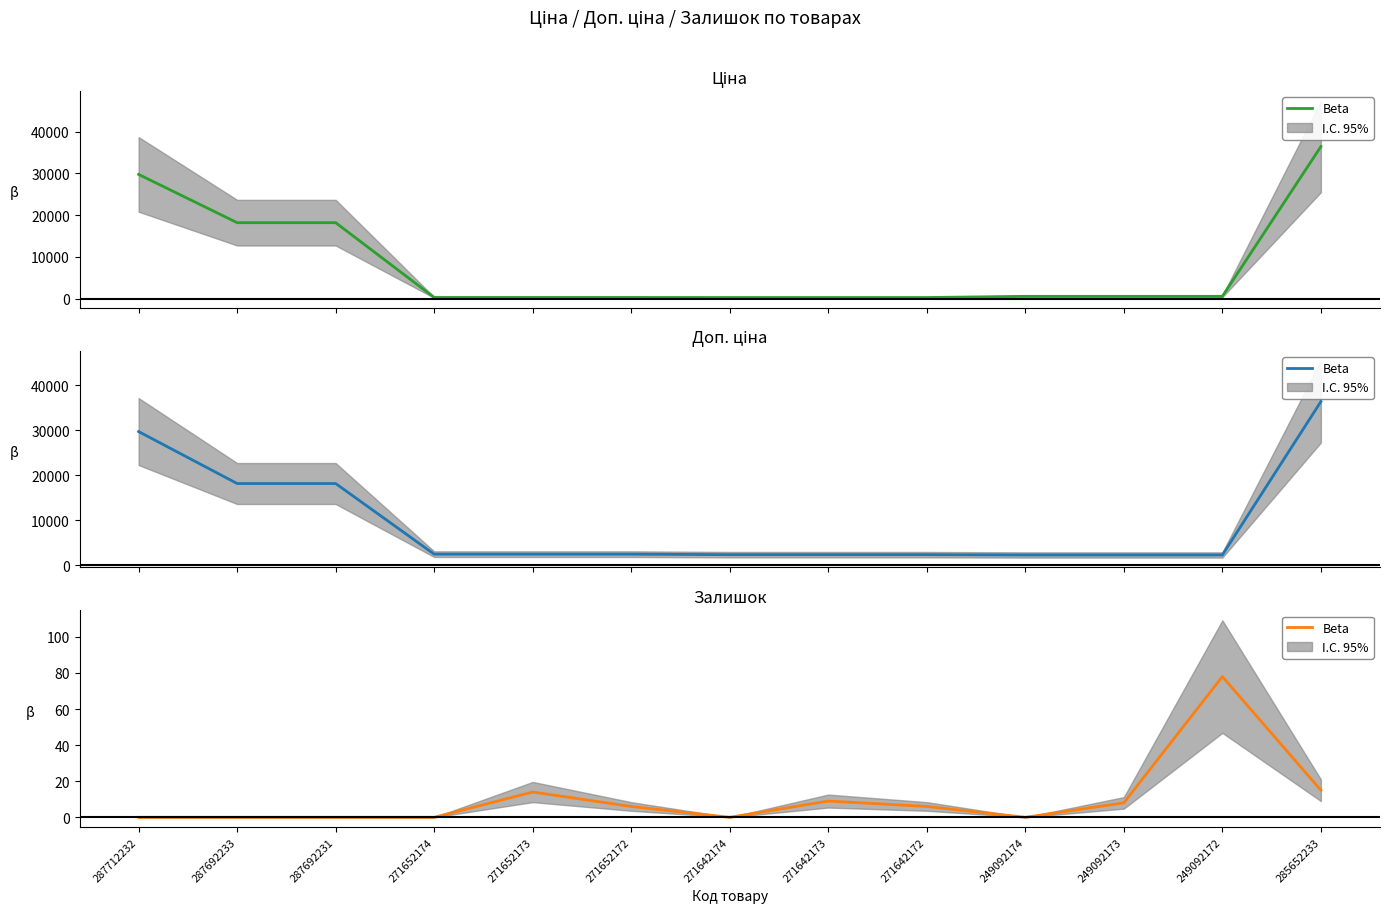

True or false: the data shows 0 at 249092174.

True